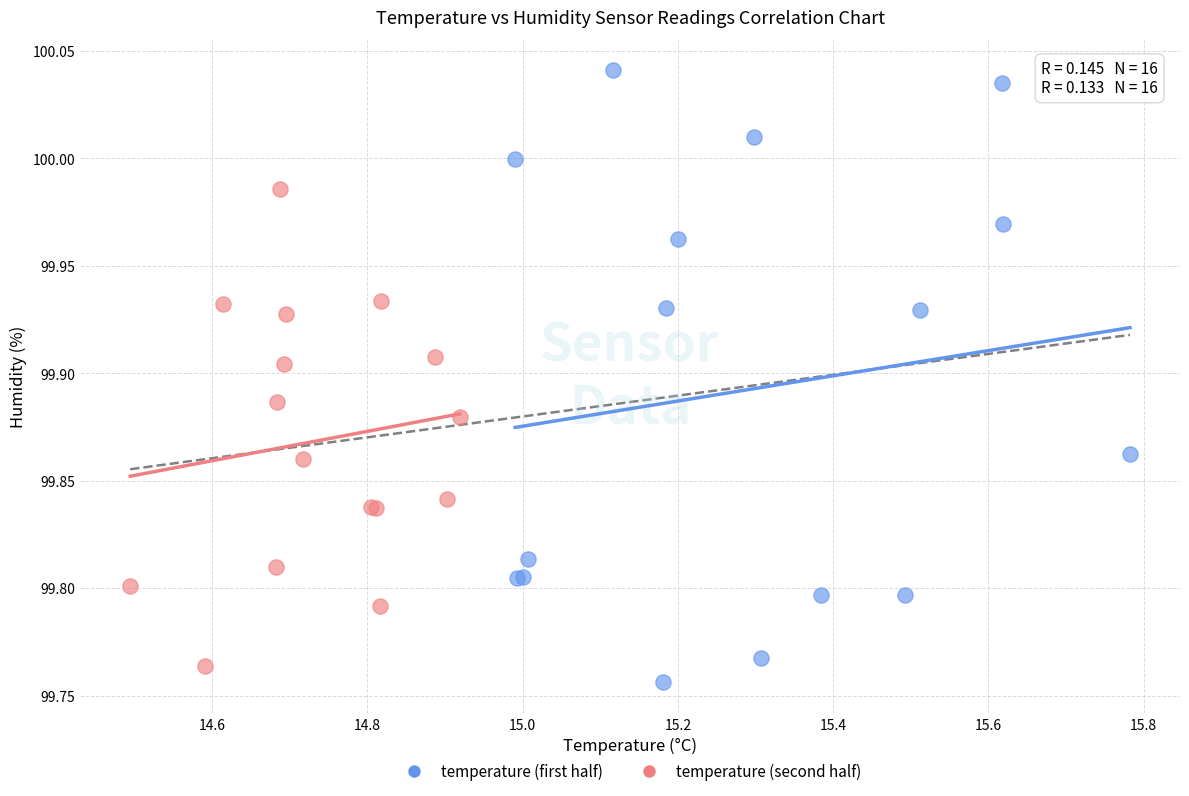

Which series reaches the maximum Y coordinate?

temperature (first half)